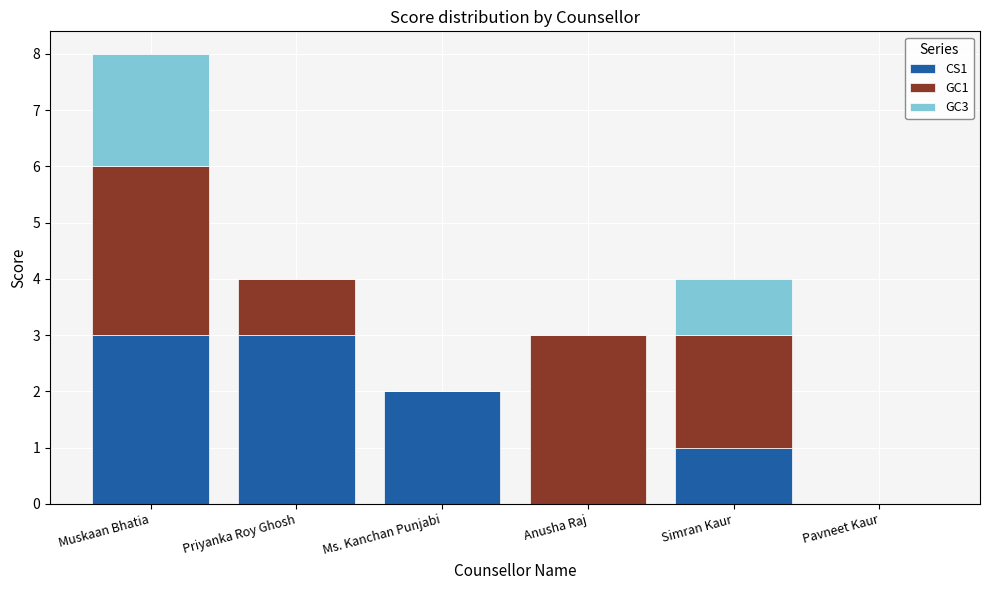

Does the chart contain stacked bars?

Yes